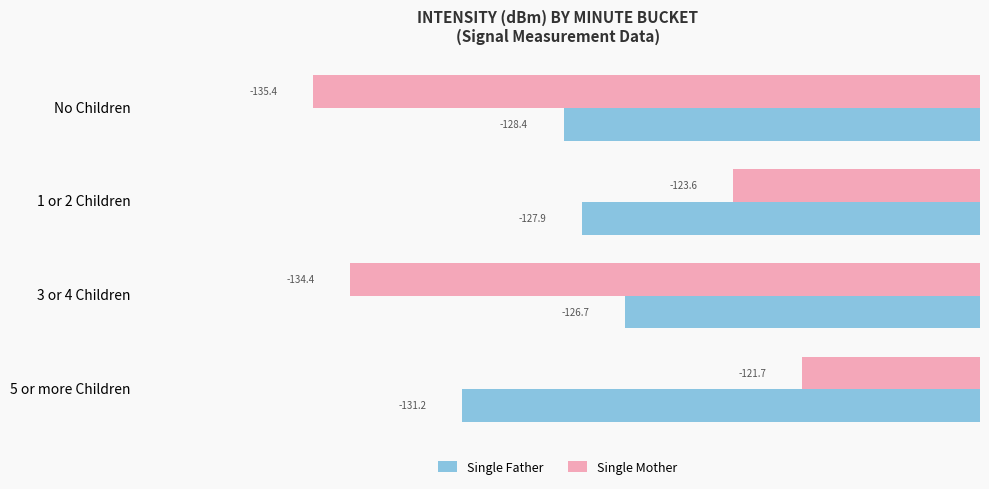

What are all the series names shown in the legend?

Single Father, Single Mother